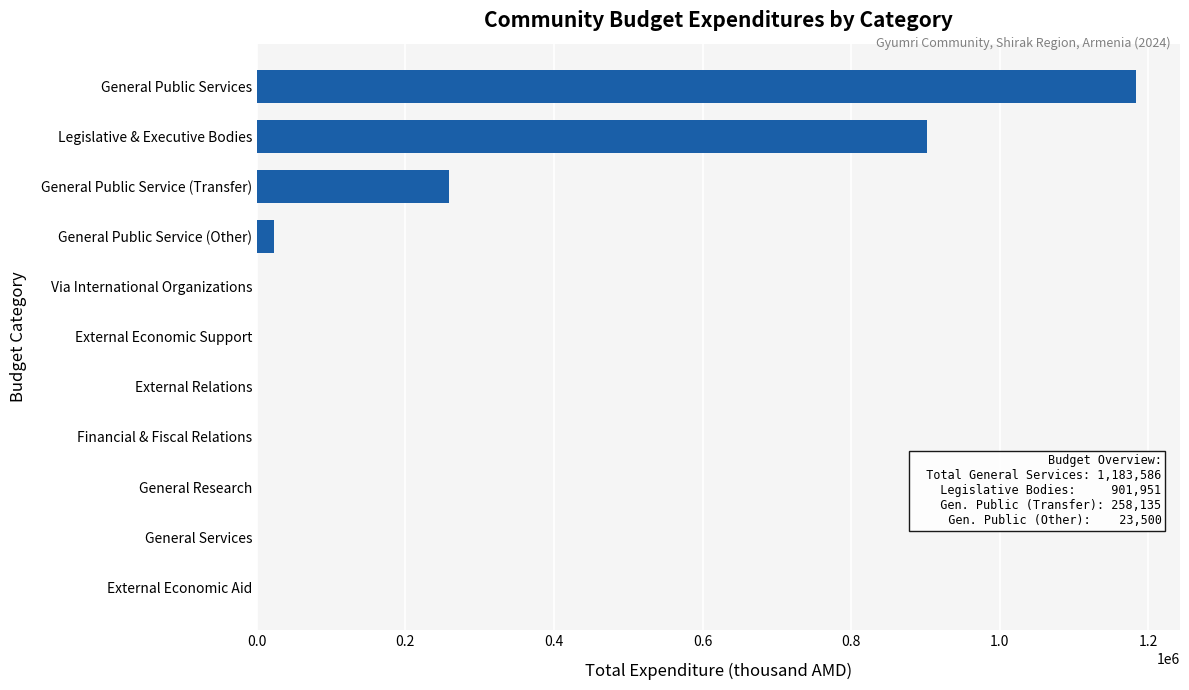

What is the sum of the values at General Public Service (Transfer) and Via International Organizations?

258135.0